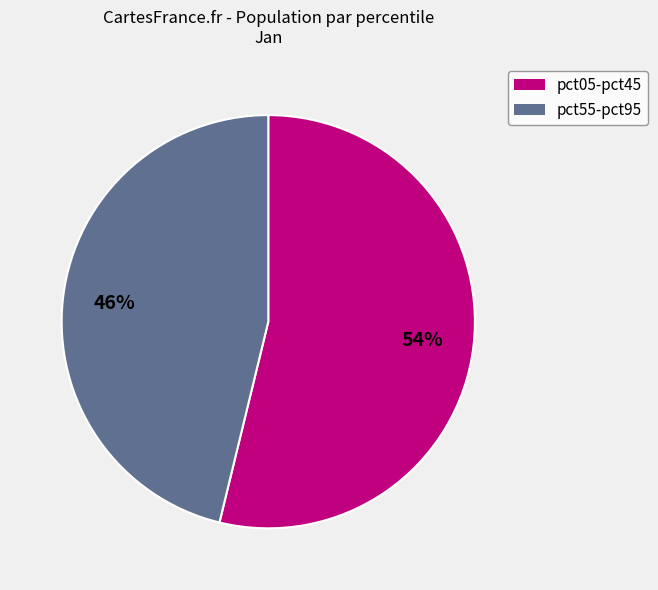

To the nearest percent, what is the difference between the largest and smallest slice percentages?

8%